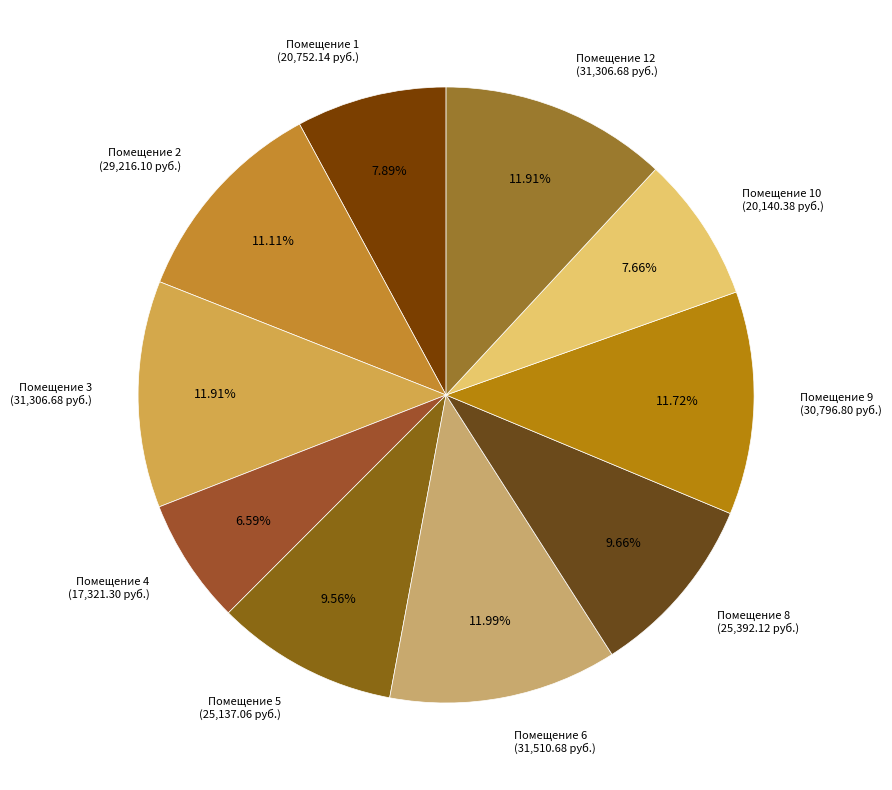

Which slice is the smallest?

Помещение 4 (17,321.30 руб.)